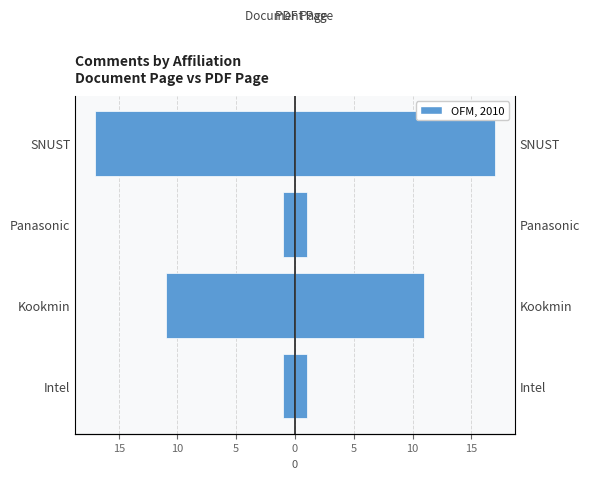

What value does the PDF Page series have at Panasonic?

1